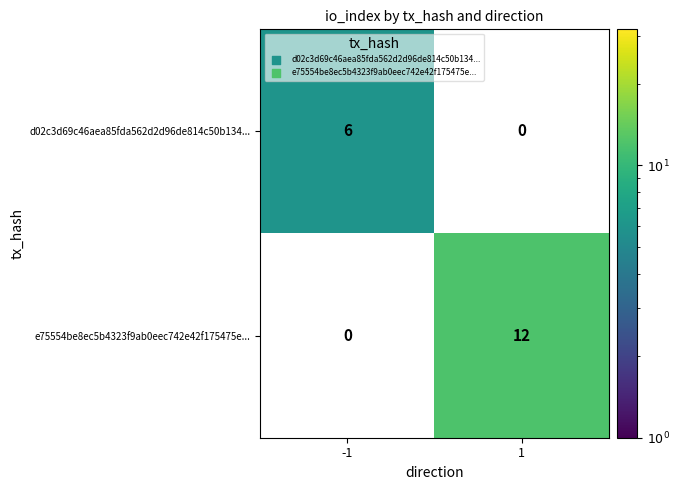

Reading right to left, extract all data points from this chart.

d02c3d69c46aea85fda562d2d96de814c50b134...: 0	6
e75554be8ec5b4323f9ab0eec742e42f175475e...: 12	0